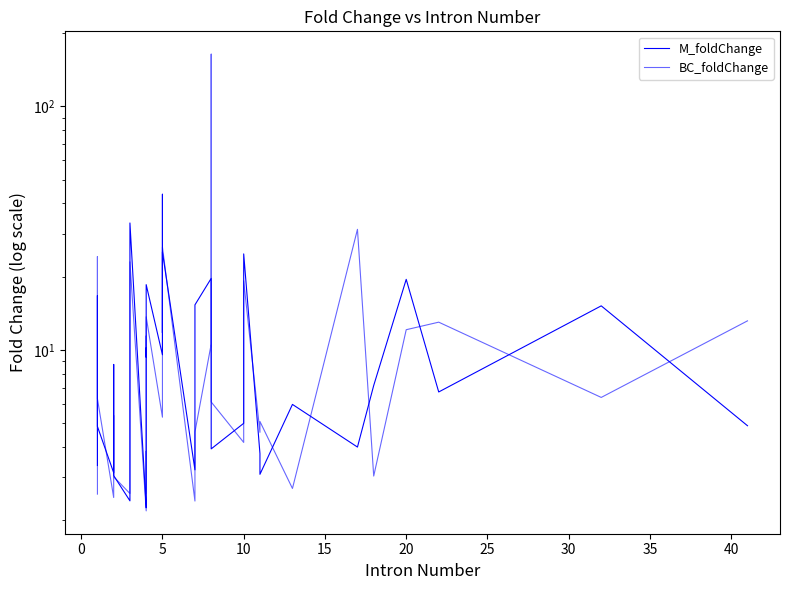

How many intersections are there between BC_foldChange and M_foldChange?

21